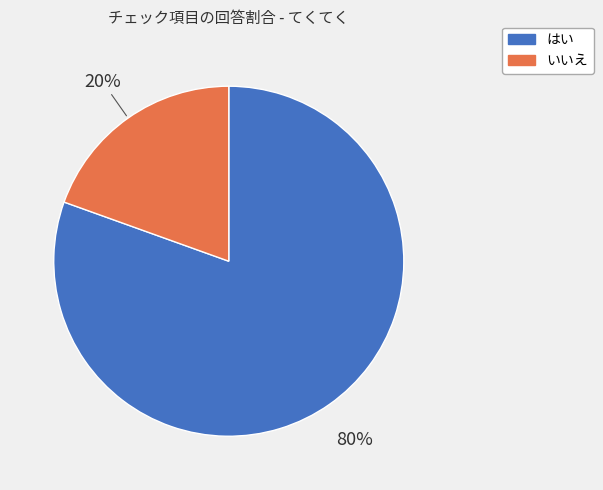

What is the largest slice in the pie chart?

はい